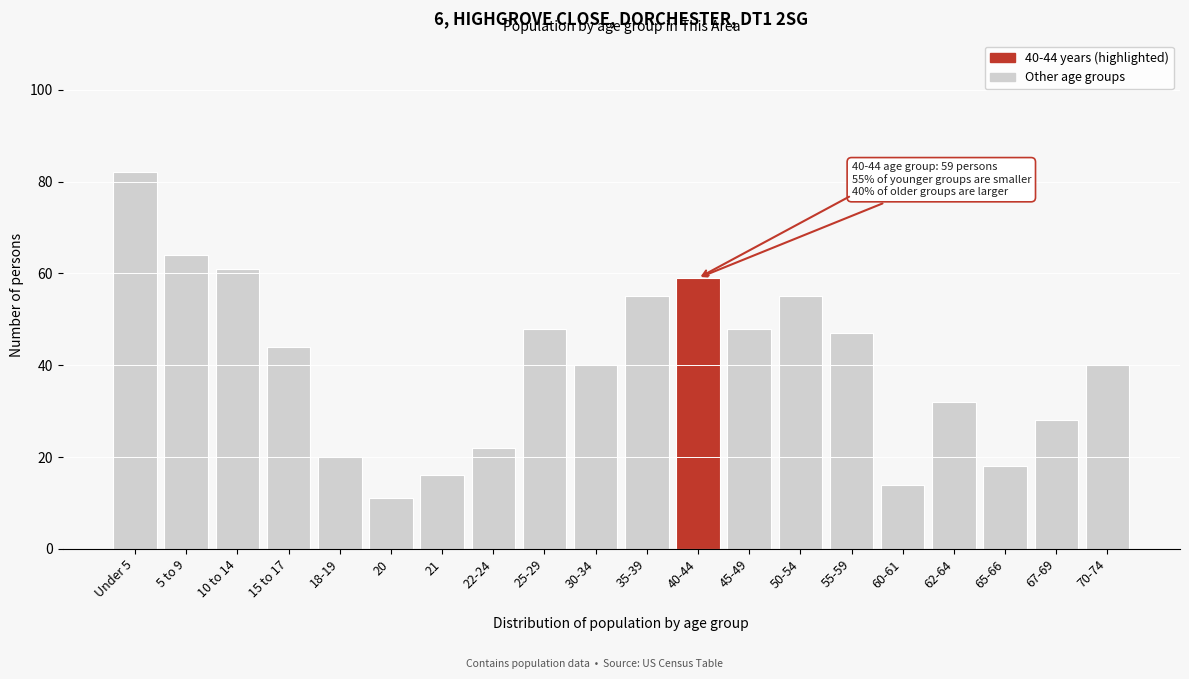

Reading left to right, extract all data points from this chart.

82	64	61	44	20	11	16	22	48	40	55	59	48	55	47	14	32	18	28	40